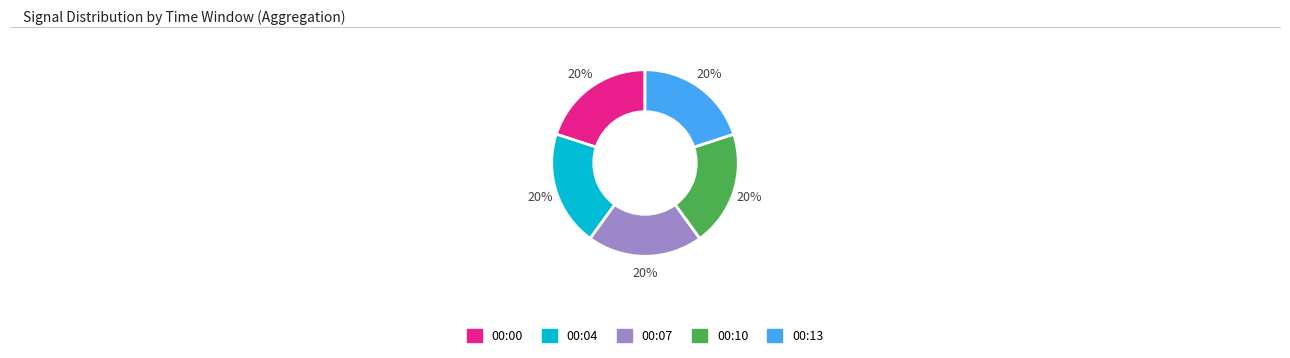

To the nearest percent, what is the average slice percentage?

20%